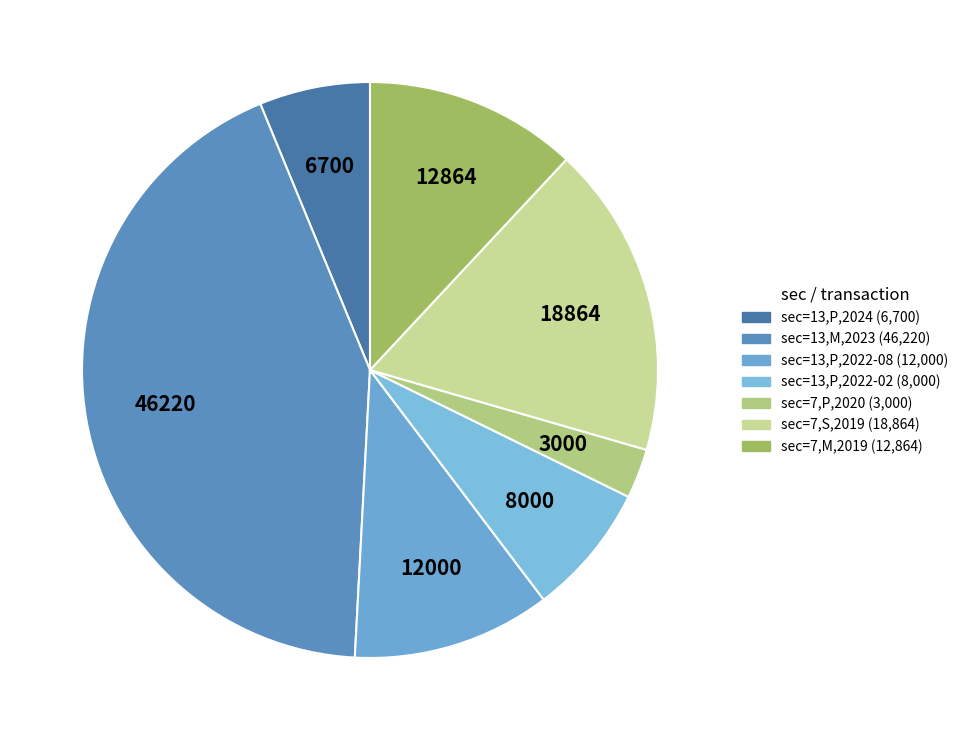

How many segments does this pie chart have?

7